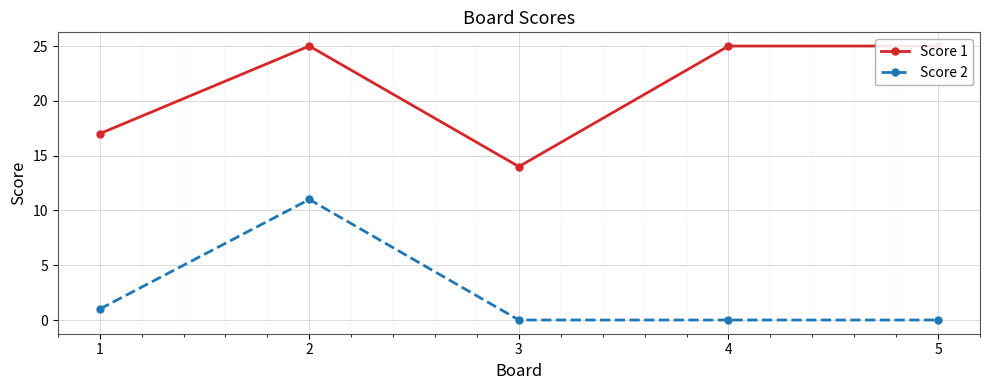

What is the difference between the maximum and minimum values in the Score 2 series?

11